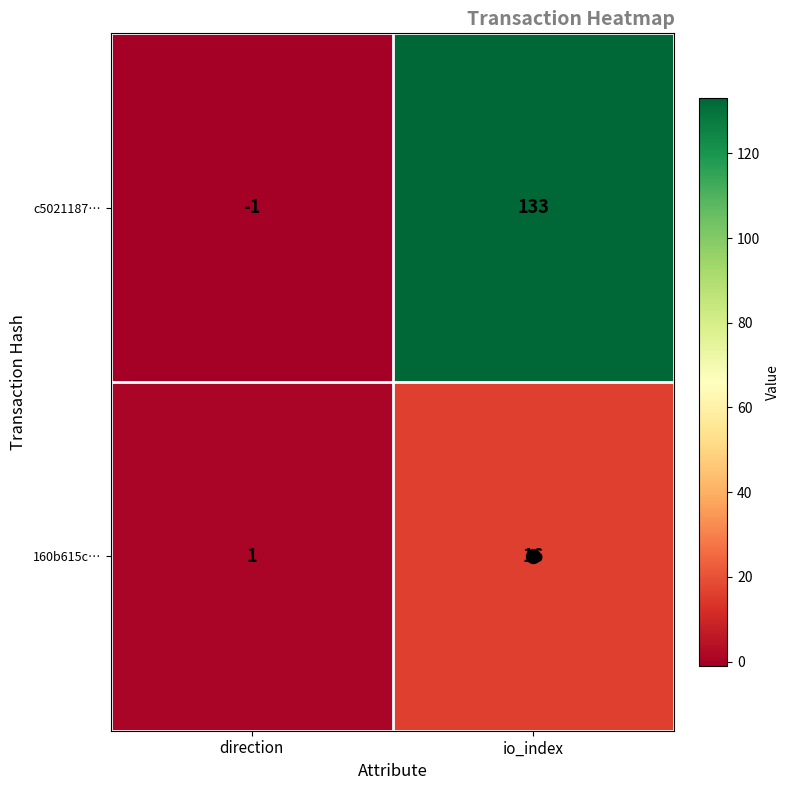

What is the difference between the c5021187… values at direction and io_index?

134